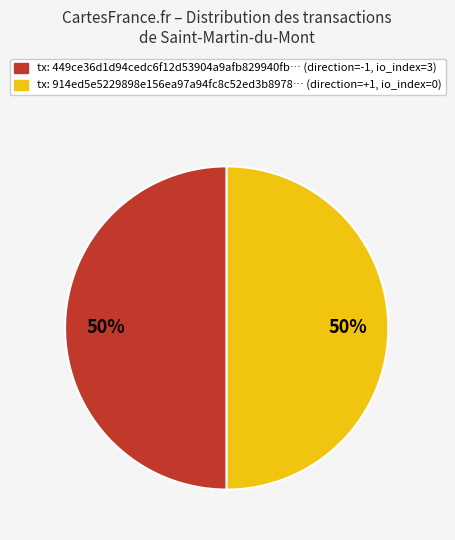

To the nearest percent, what is the average slice percentage?

50%